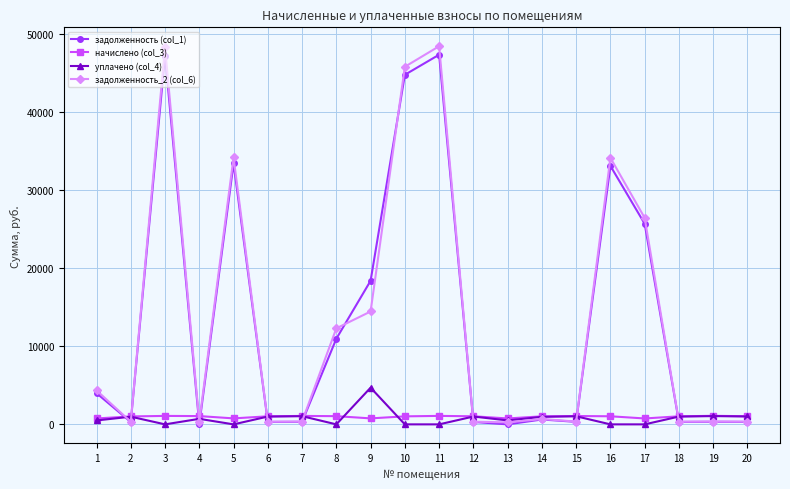

Which series ends up on top after the final intersection of задолженность (col_1) and уплачено (col_4)?

уплачено (col_4)